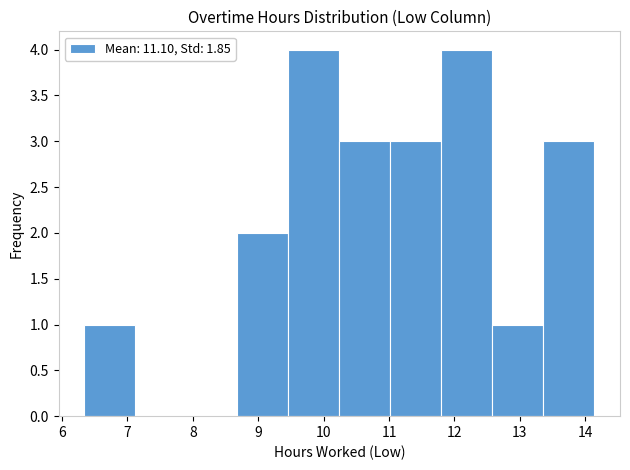

What is the height of the bar covering 9.46 to 10.24 on the x-axis? Neither the bar edges nor the heights are printed on the chart, so give them approximately, as read against the axes.

4